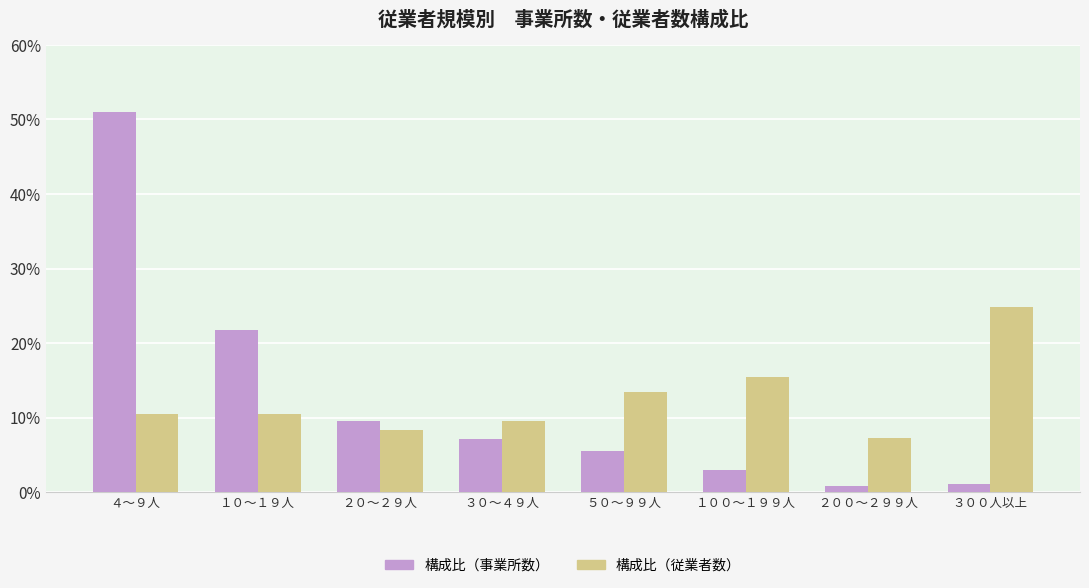

Does the chart contain stacked bars?

No